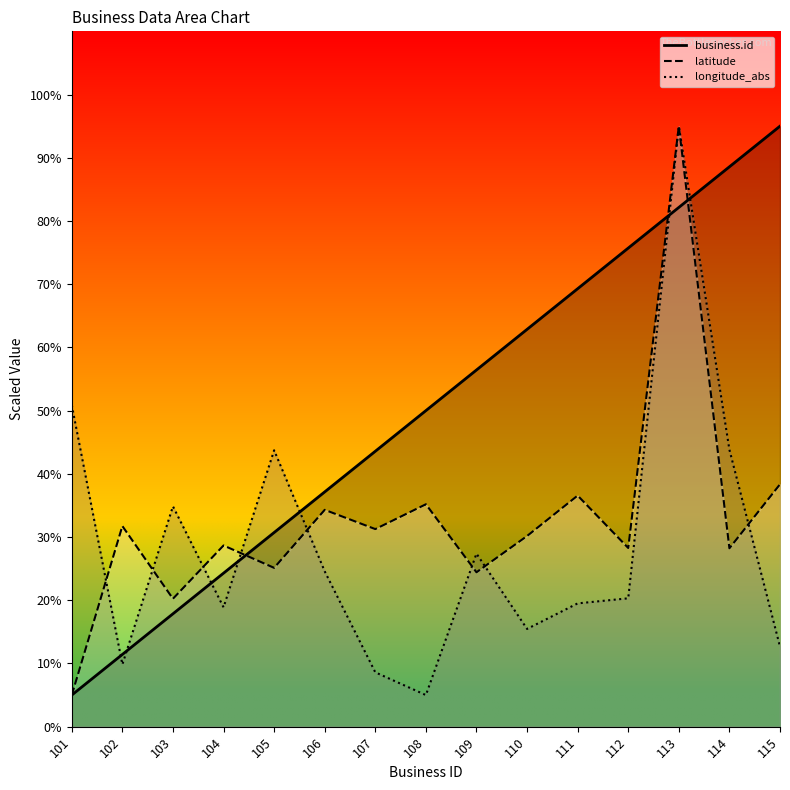

True or false: latitude and longitude_abs cross at least once.

True